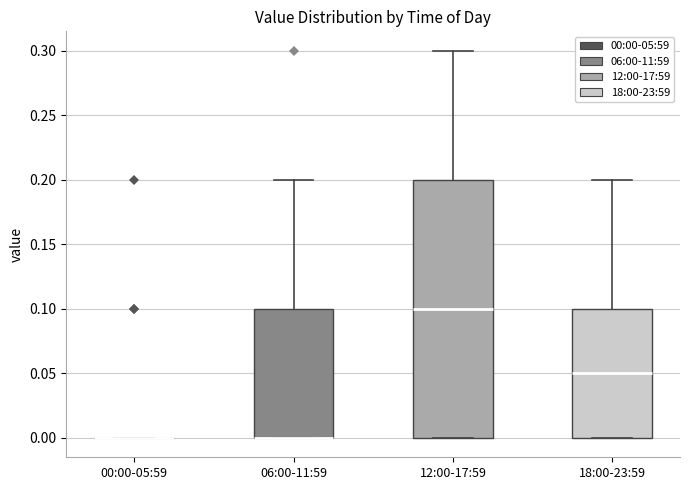

Which box is the tallest, from its lower edge to its upper edge?

12:00-17:59